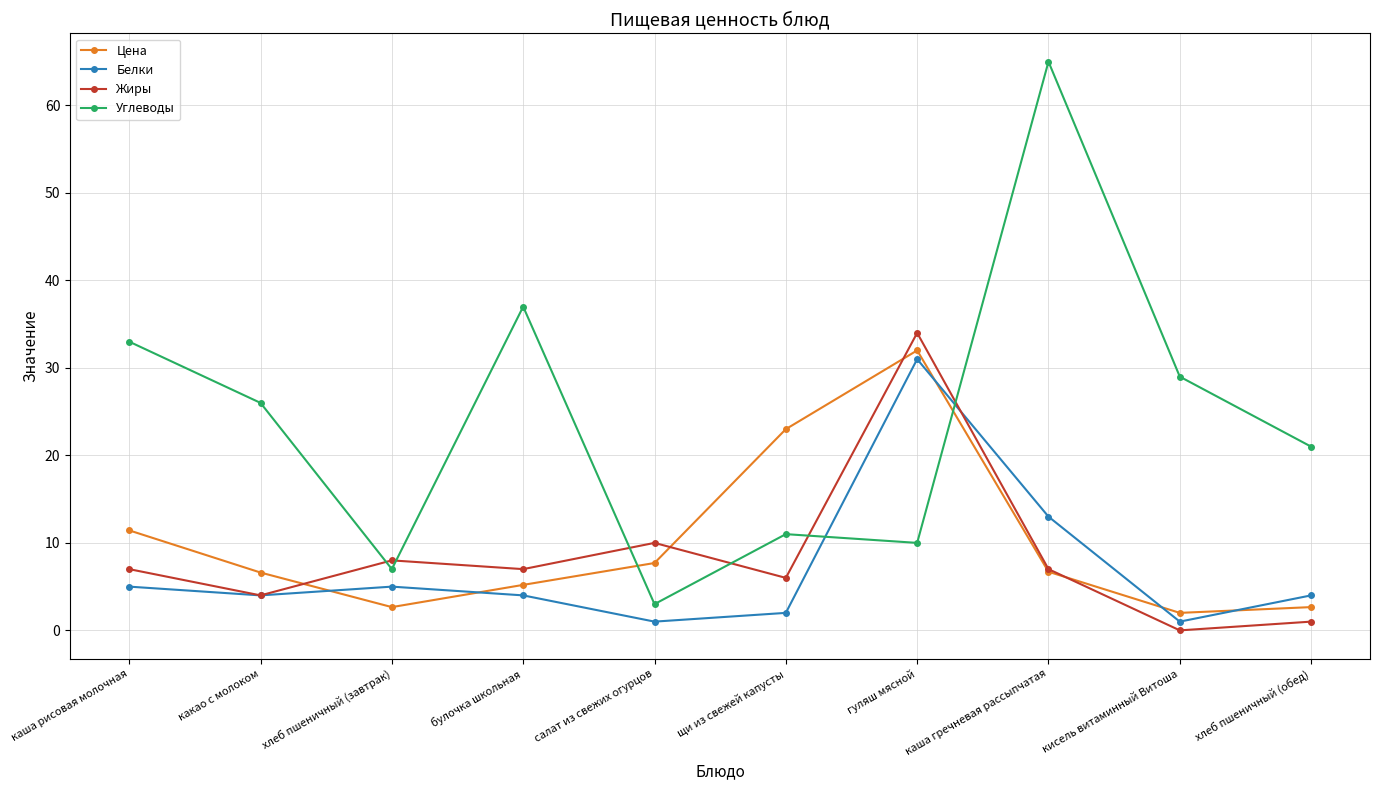

How many categories are shown in the chart?

10